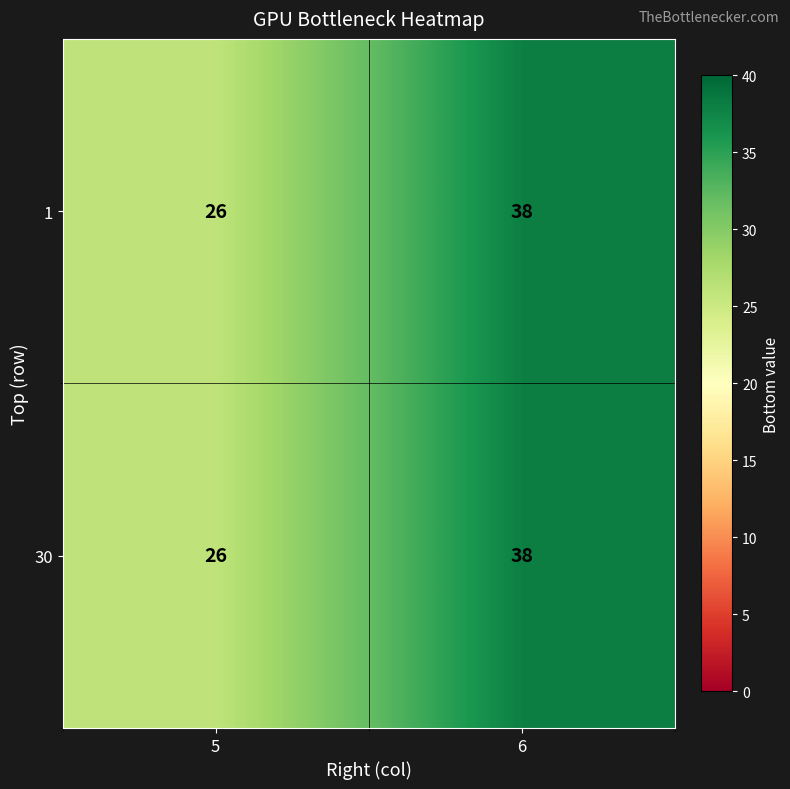

What is the difference between the 1 values at 5 and 6?

12